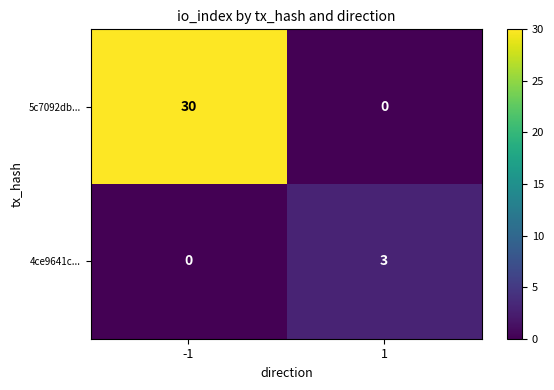

What is the sum of the 5c7092db... values at 1 and -1?

30